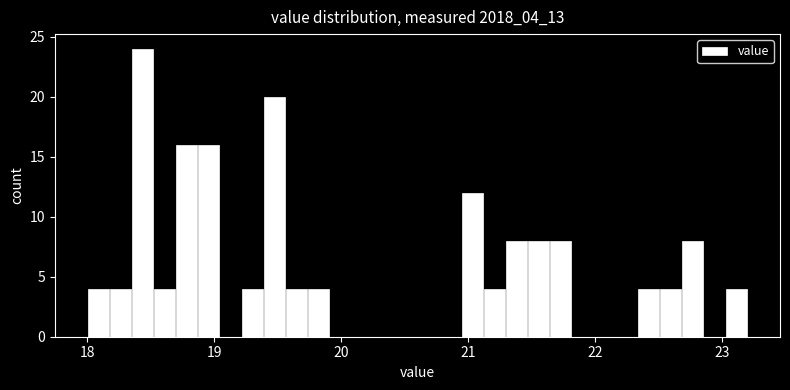

Around what value on the x-axis is the tallest bar? Give the approximate position of its centre, as read against the axis.

18.4